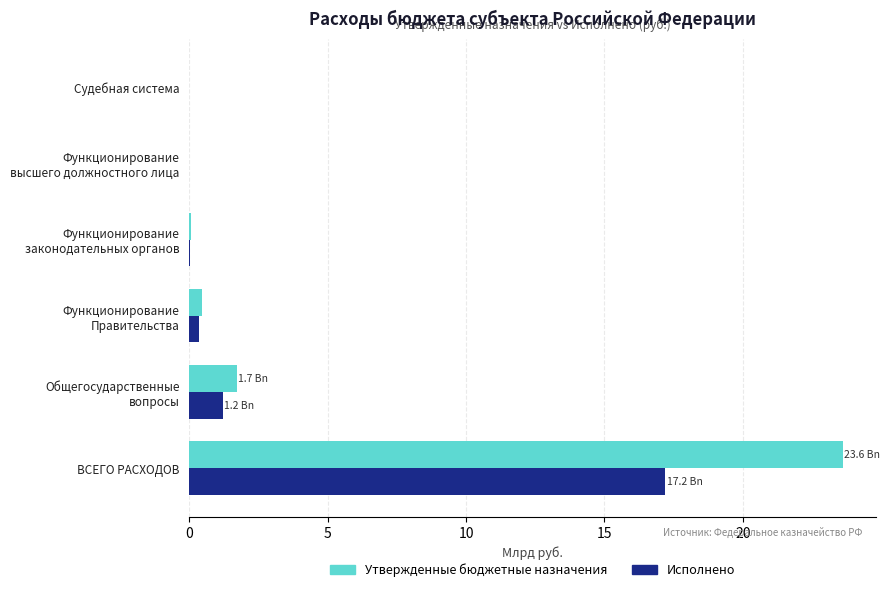

Which series has the largest total across all categories?

Утвержденные бюджетные назначения